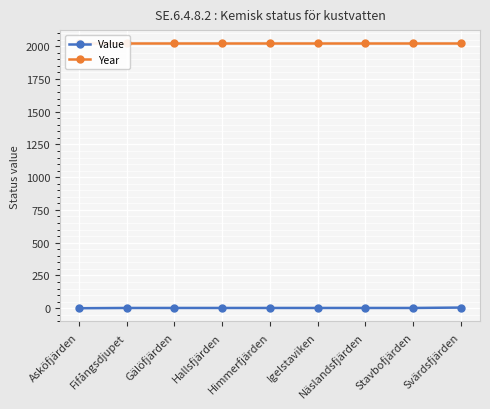

True or false: Value has more than 0 points higher than both neighbors.

False